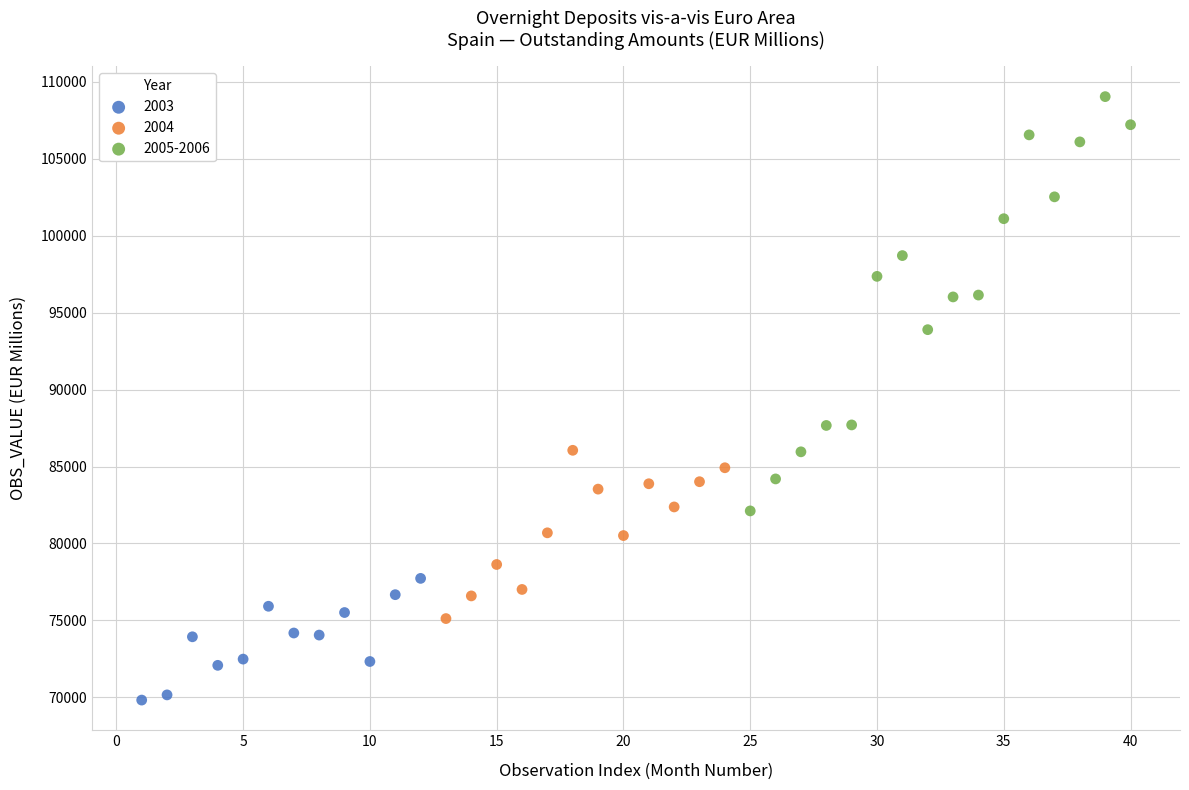

Which series reaches the maximum Y coordinate?

2005-2006